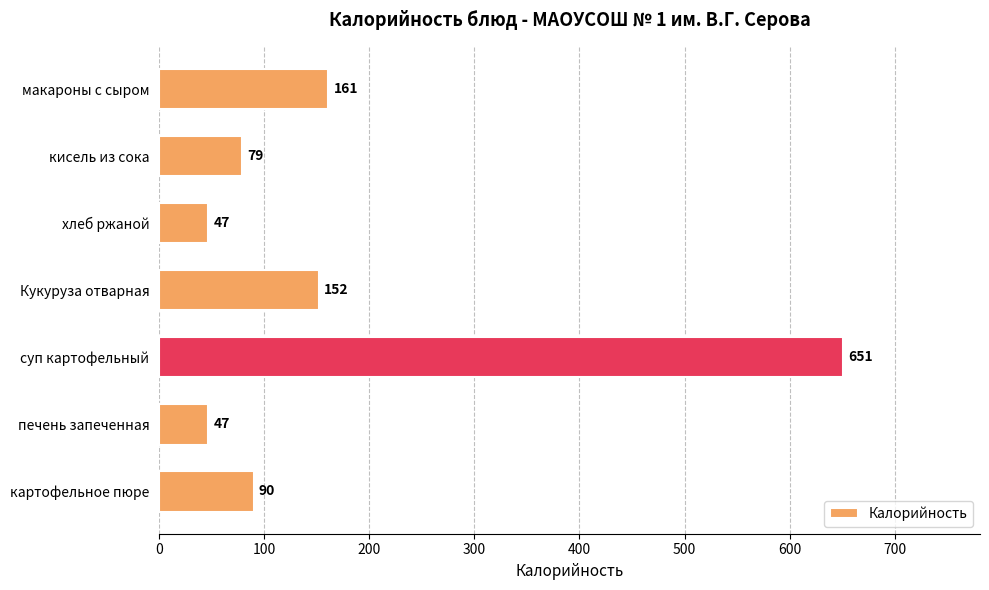

What is the average value?

175